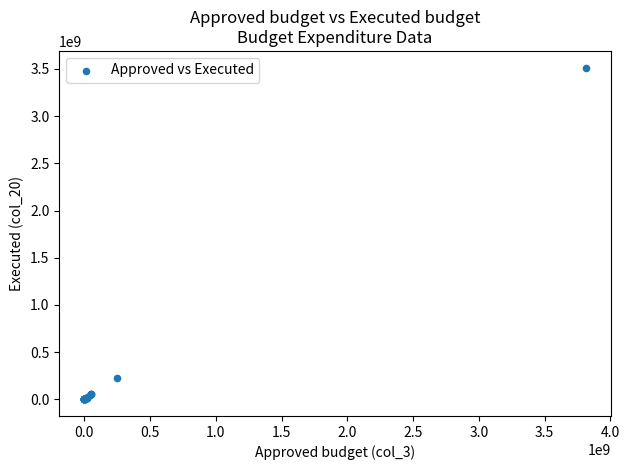

What Y value in the scatter plot is closest to 1757779520?

229746450.5